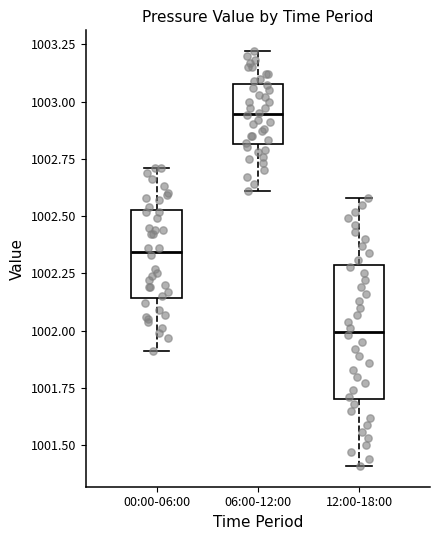

Where does the median line of the box for 06:00-12:00 sit on the y-axis? The values are not printed on the chart, so give them approximately, as read against the axis.

1002.95